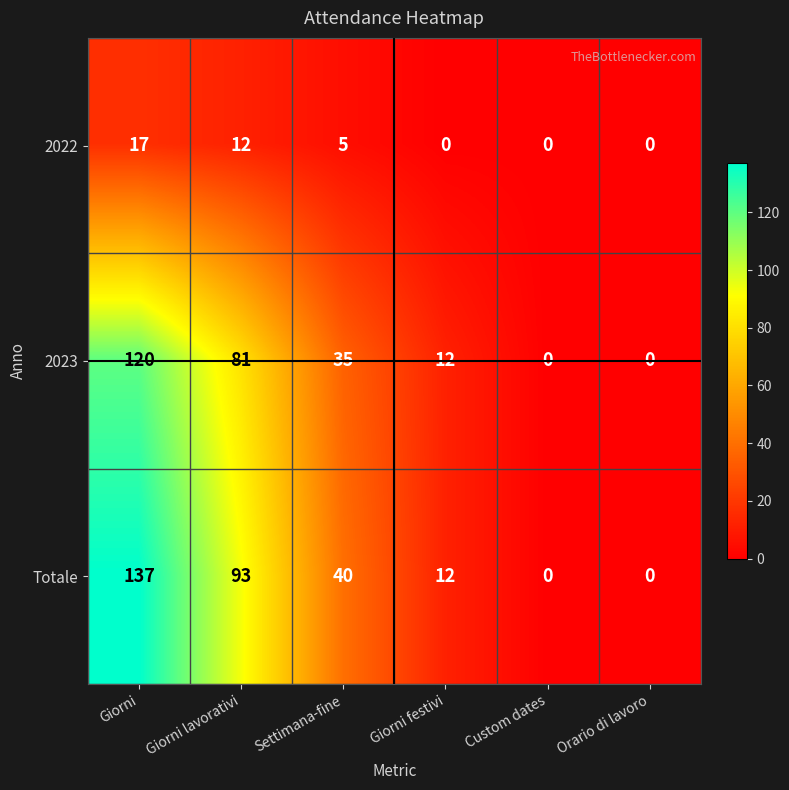

Rank the series by their maximum value, from highest to lowest.

Totale, 2023, 2022